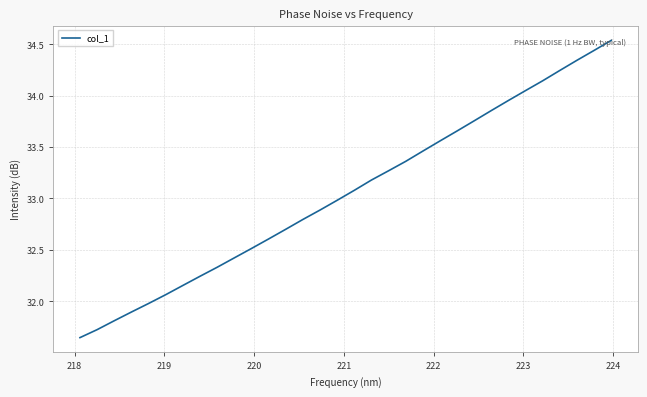

What is the difference between the maximum and minimum values?

2.9